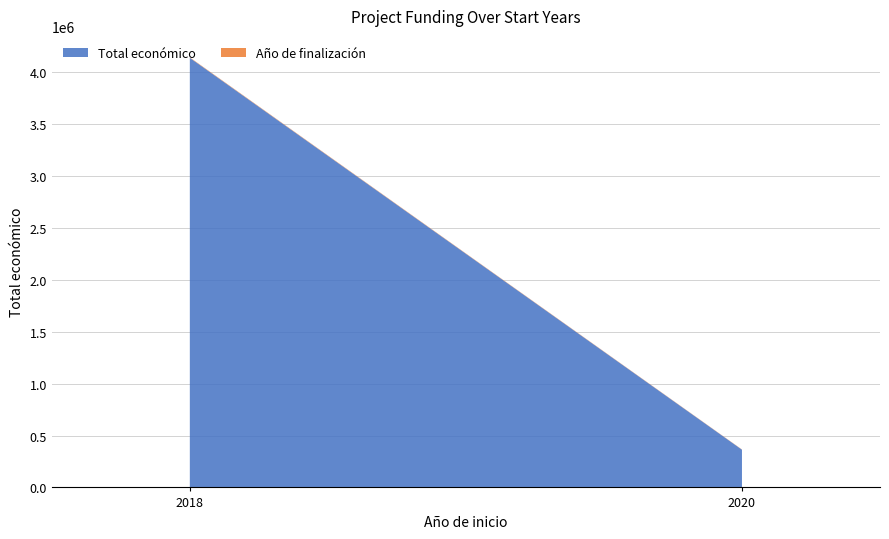

What is the sum of all Total económico values?

4501109